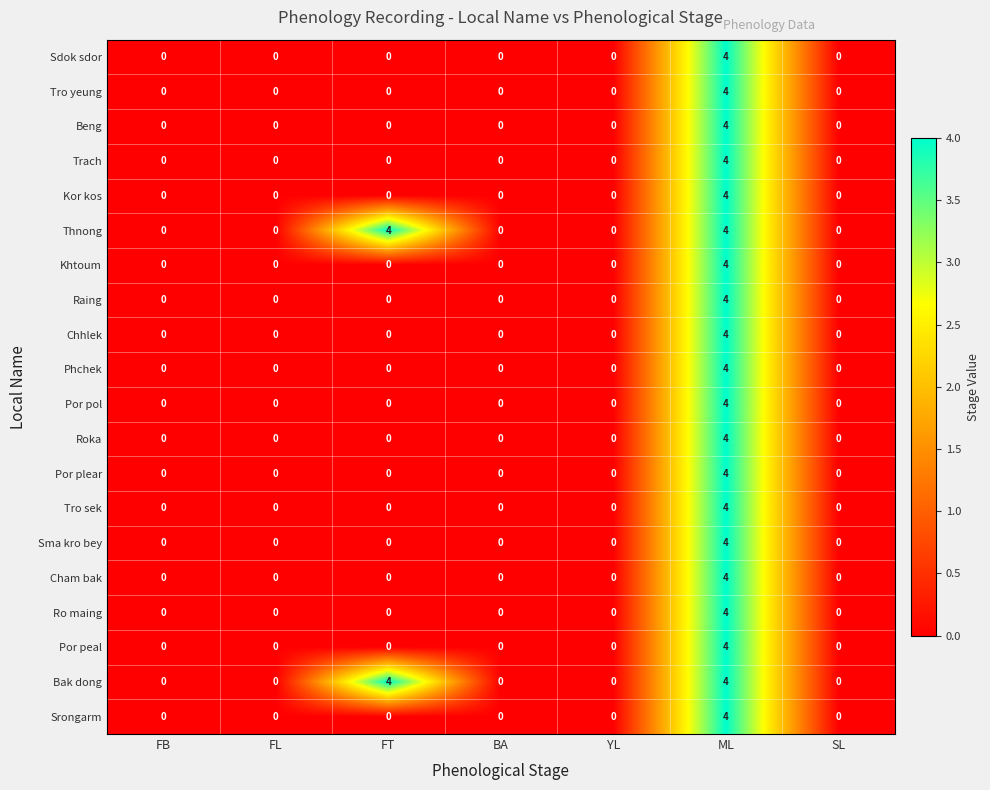

How many Bak dong values are between 0 and 4?

7